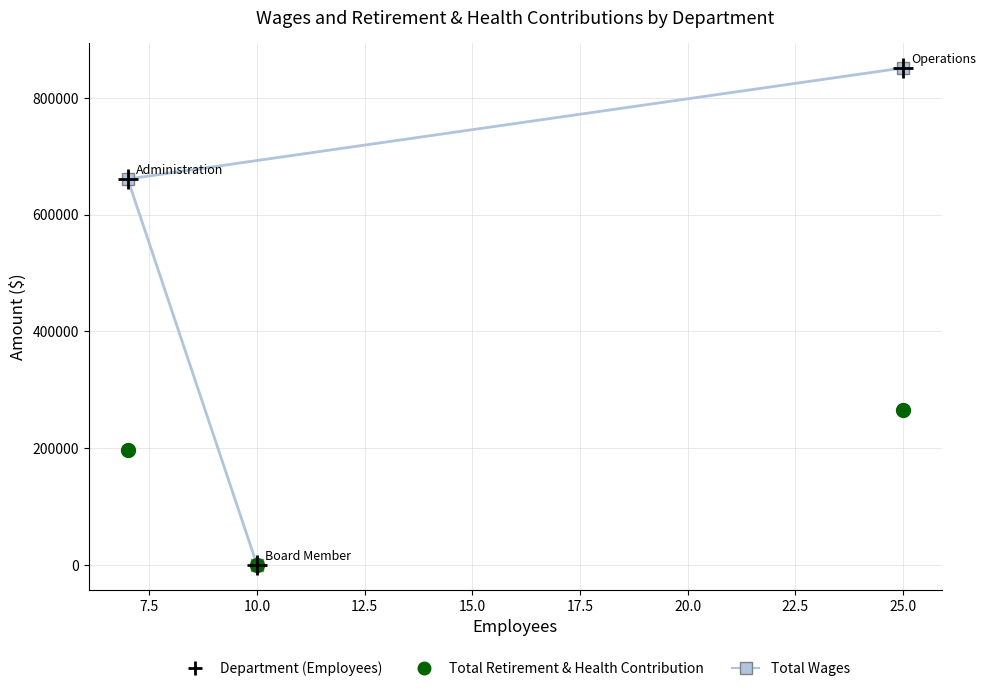

List the series in order of their overall mean, lowest first.

Total Retirement & Health Contribution, Total Wages